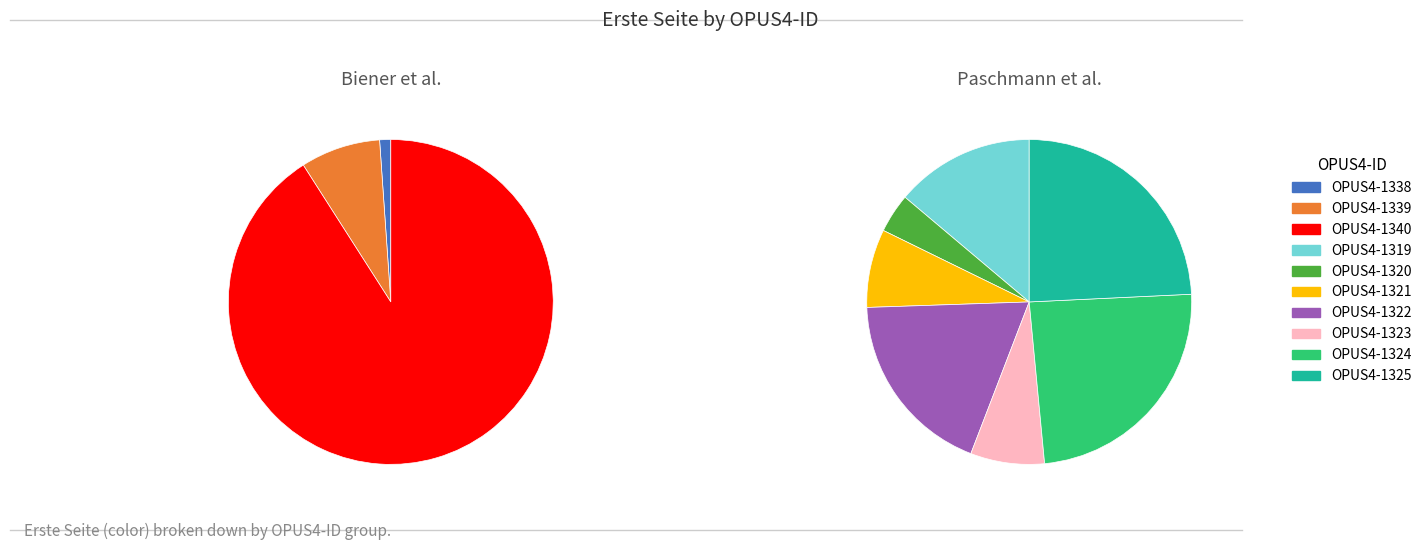

Do OPUS4-1338 and OPUS4-1339 together represent more than half of the pie?

No